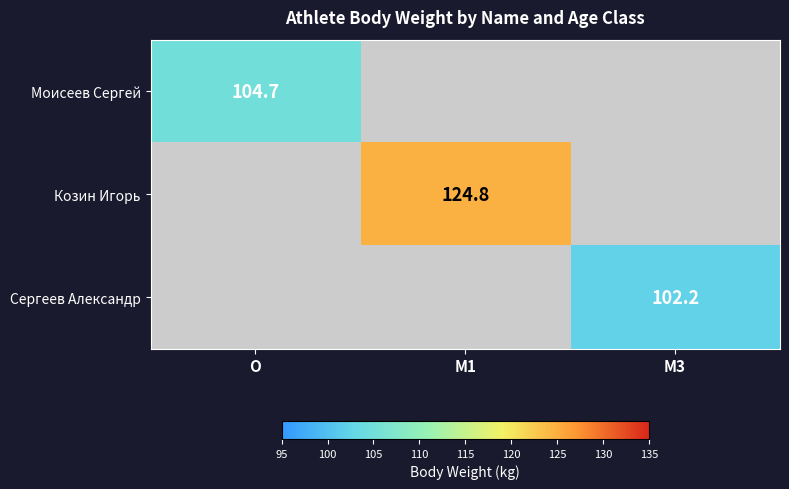

What is the minimum value shown in the chart?

102.2